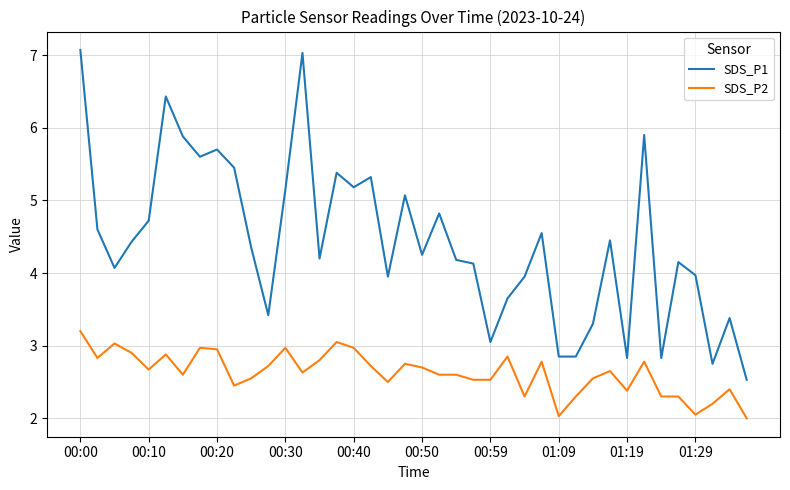

List the series in order of their overall mean, highest first.

SDS_P1, SDS_P2